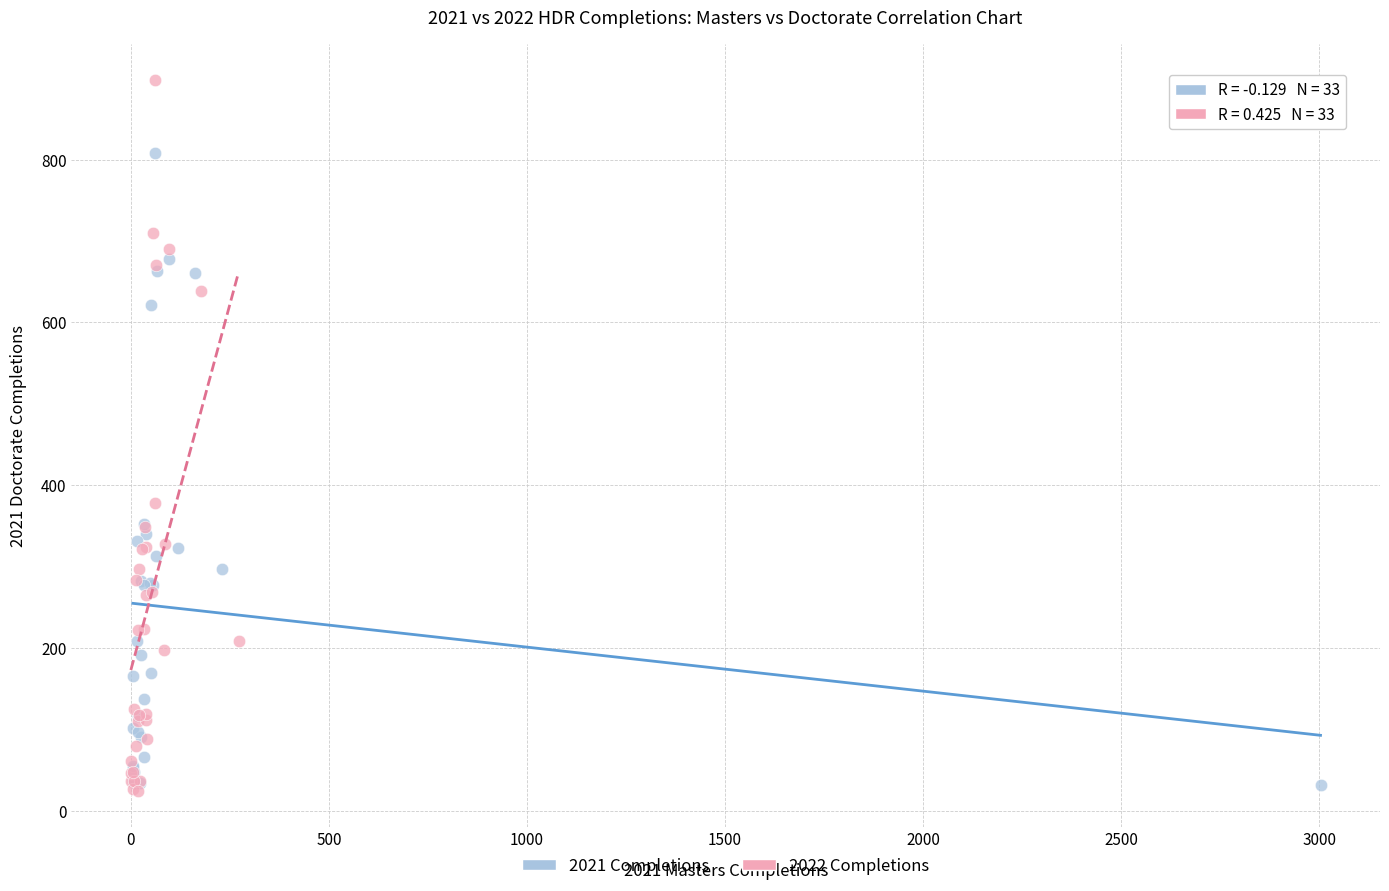

Which series has the largest Y range (max minus min)?

2022 Completions